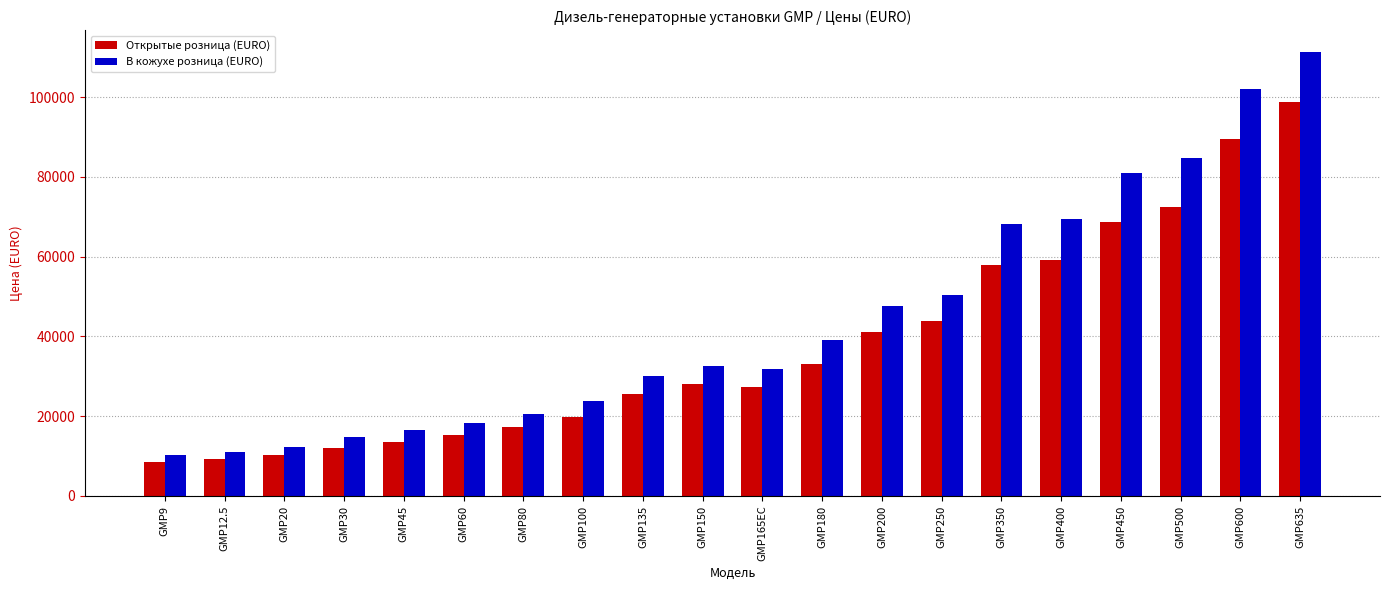

Which series has the largest range (max minus min)?

В кожухе розница (EURO)